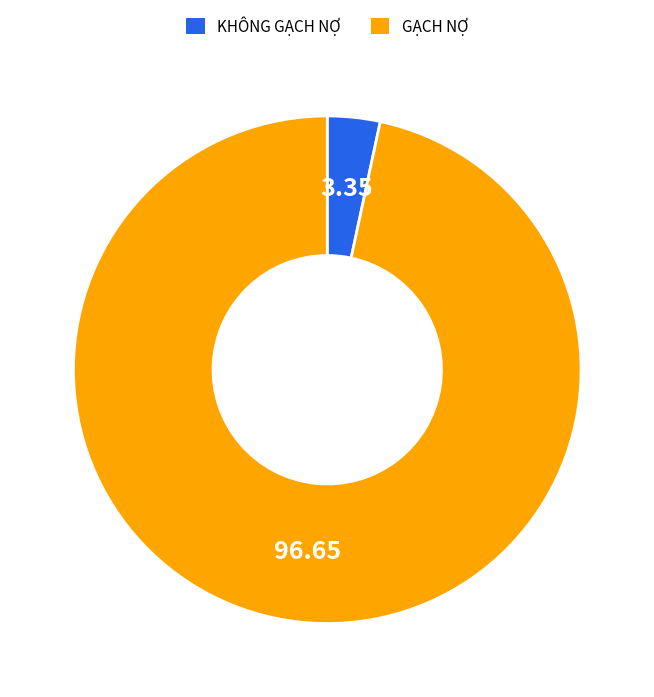

What is the smallest slice in the pie chart?

KHÔNG GẠCH NỢ